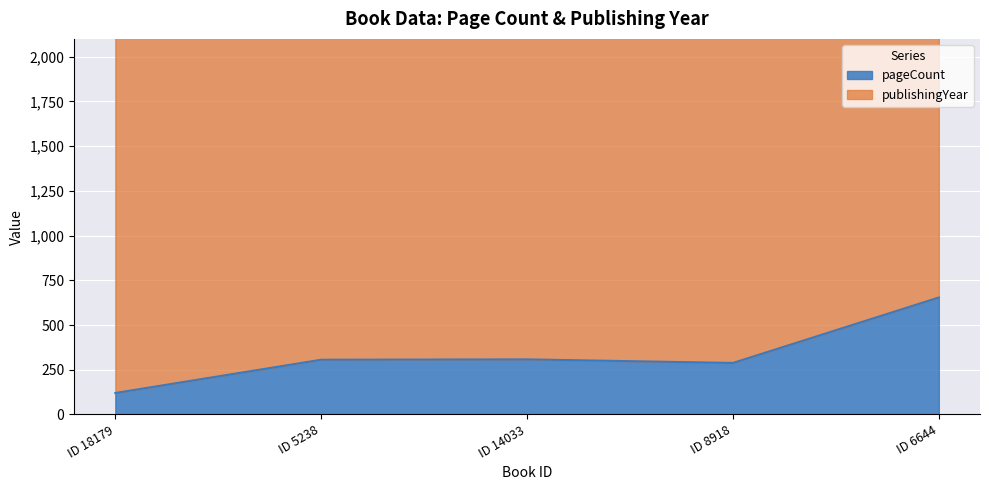

What is the average value?

335